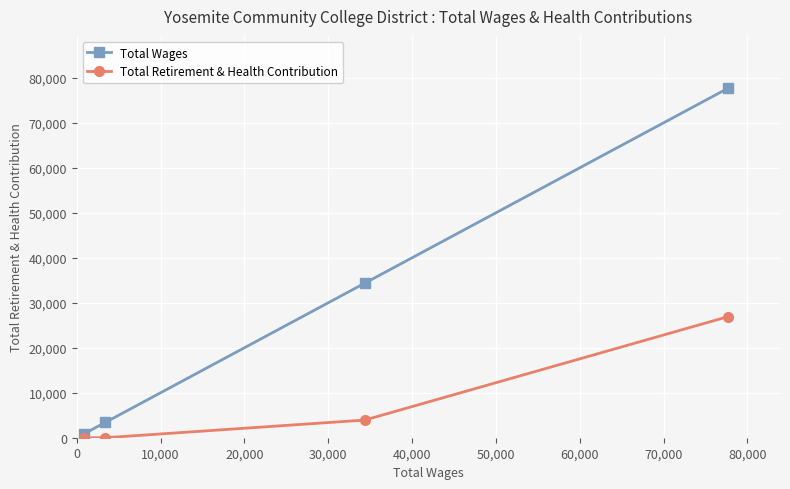

Count the Total Retirement & Health Contribution values in the range 0 to 26907.

4